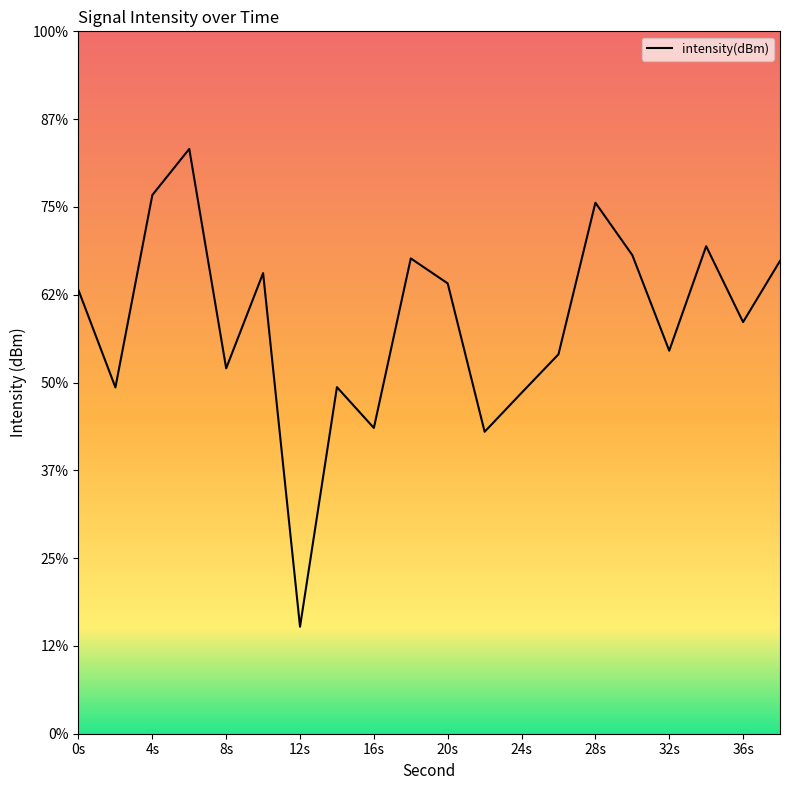

Is this an area chart (filled region under the line)?

No